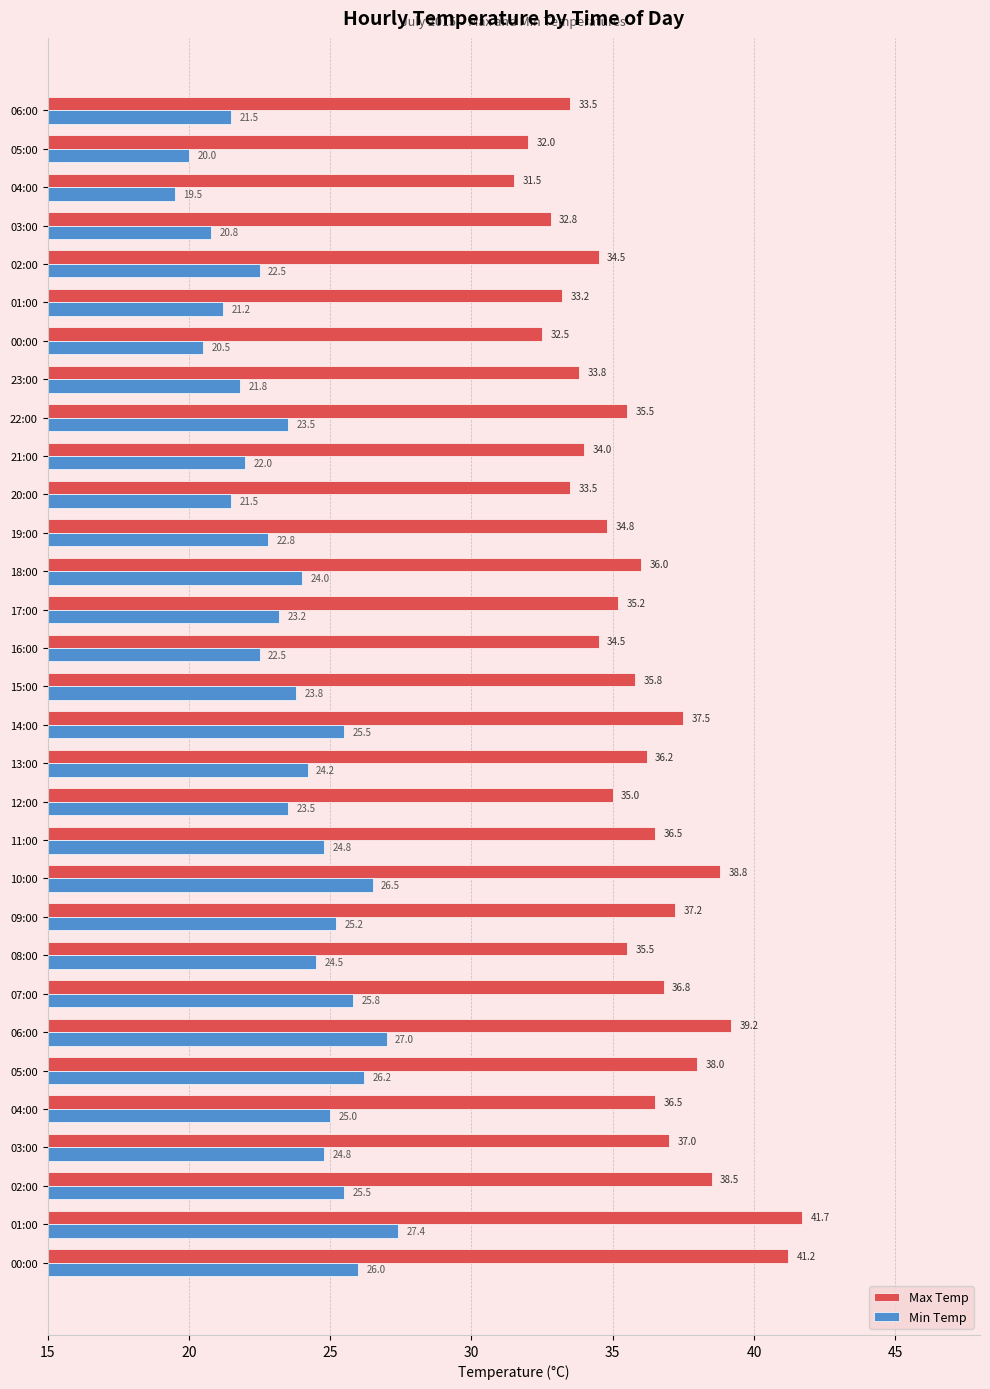

How many categories are shown in the chart?

31